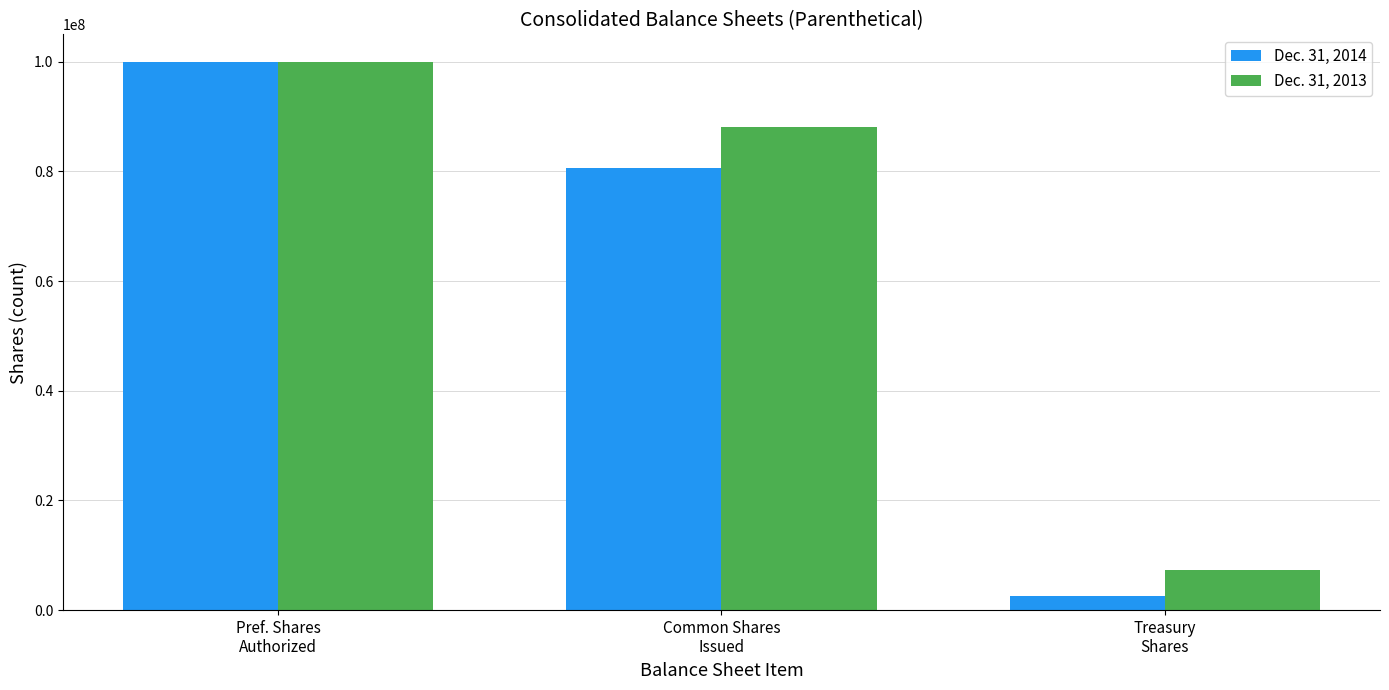

Reading left to right, what are all the values shown in this chart?

Dec. 31, 2014: Pref. Shares
Authorized=100000000	Common Shares
Issued=80563291	Treasury
Shares=2541306
Dec. 31, 2013: Pref. Shares
Authorized=100000000	Common Shares
Issued=88062341	Treasury
Shares=7311037